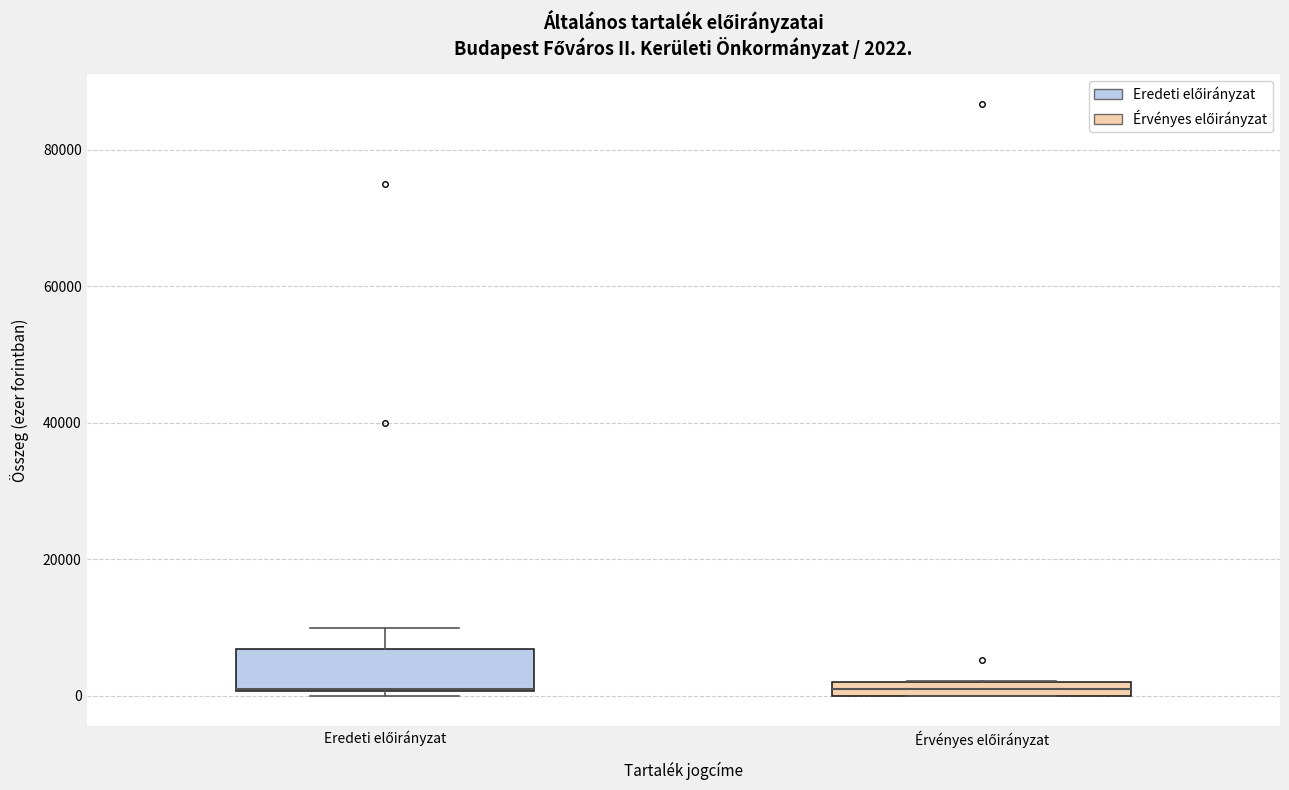

Comparing the boxes themselves (not the whiskers), which one is the tallest?

Eredeti előirányzat